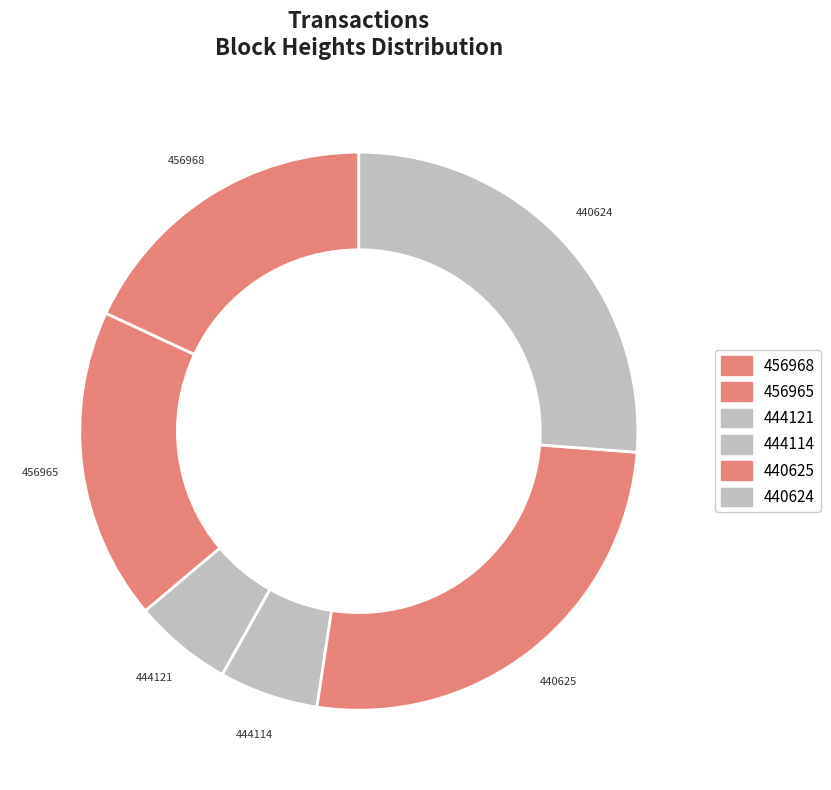

What percentage do 440625 and 440624 together represent?

52.4%